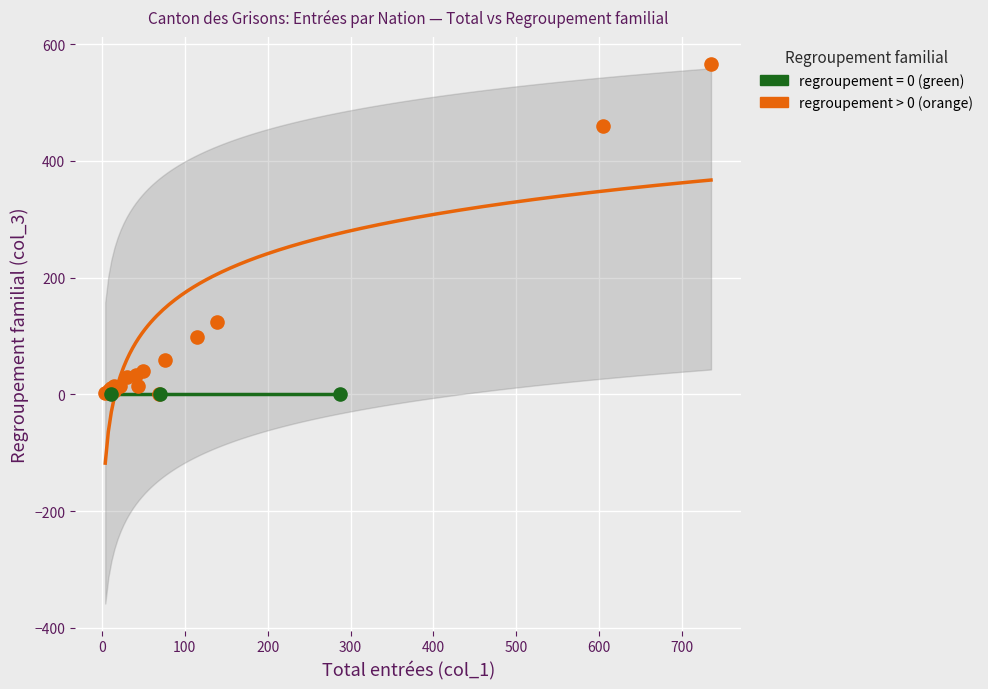

Which series reaches the maximum Y coordinate?

regroupement > 0 (orange)